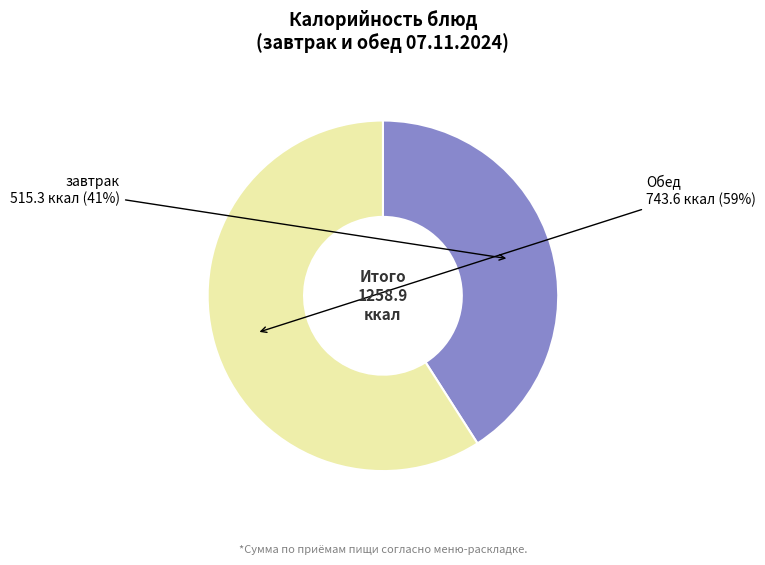

To the nearest percent, what is the difference between the largest and smallest slice percentages?

18%